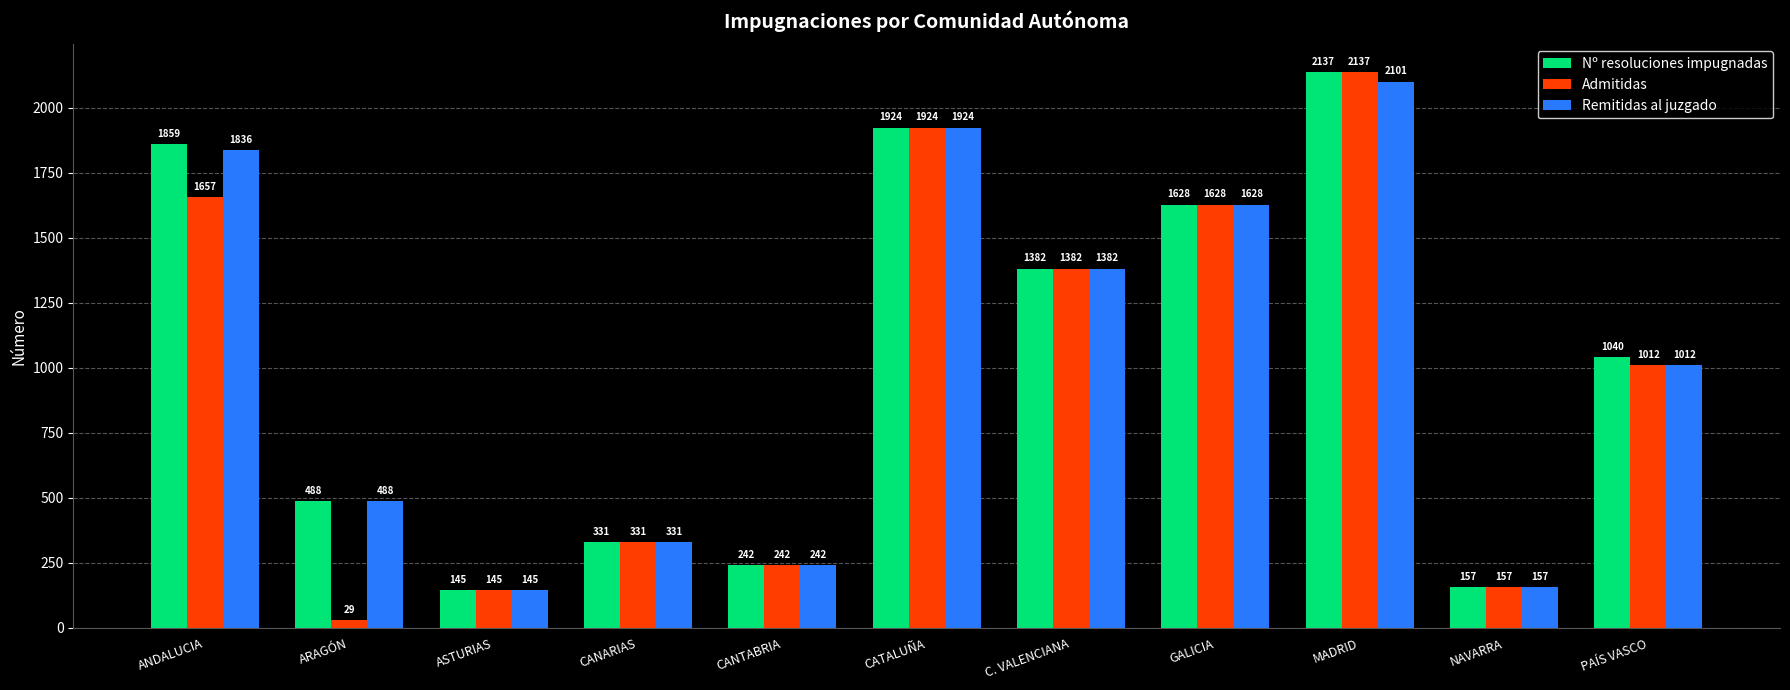

How many series are shown in this chart?

3